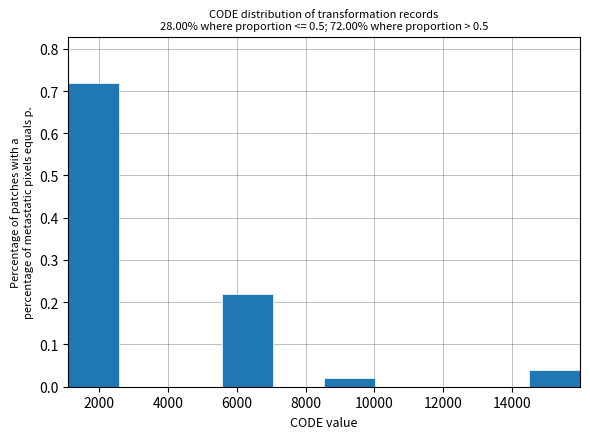

Reading left to right, list every bar in this chart as the range it spans on the x-axis followed by its height. Neither the bar edges nor the heights are printed on the chart, so give them approximately, as read against the axes.

1200 to 2600: 0.72
2600 to 4000: 0
4000 to 5600: 0
5600 to 7000: 0.22
7000 to 8600: 0
8600 to 10000: 0.02
10000 to 11600: 0
11600 to 13000: 0
13000 to 14400: 0
14400 to 16000: 0.04